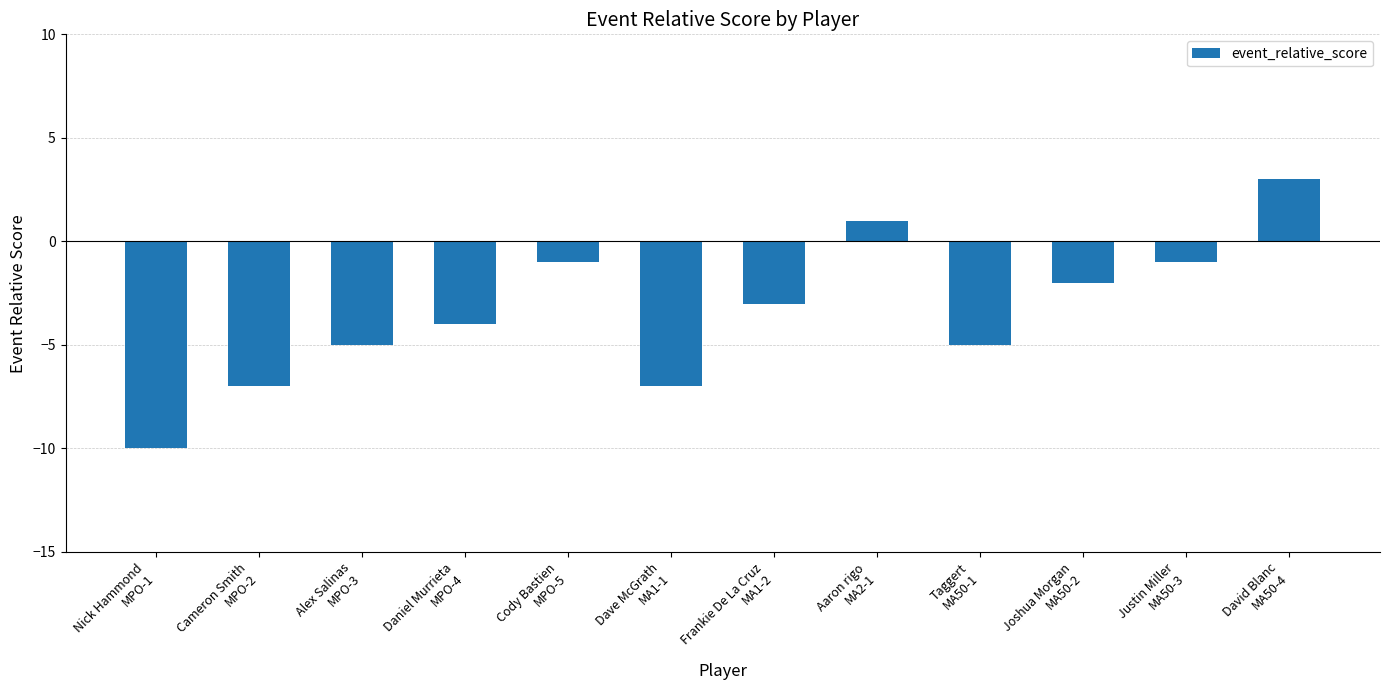

At which category does the chart reach its peak across all series?

David Blanc
MA50-4